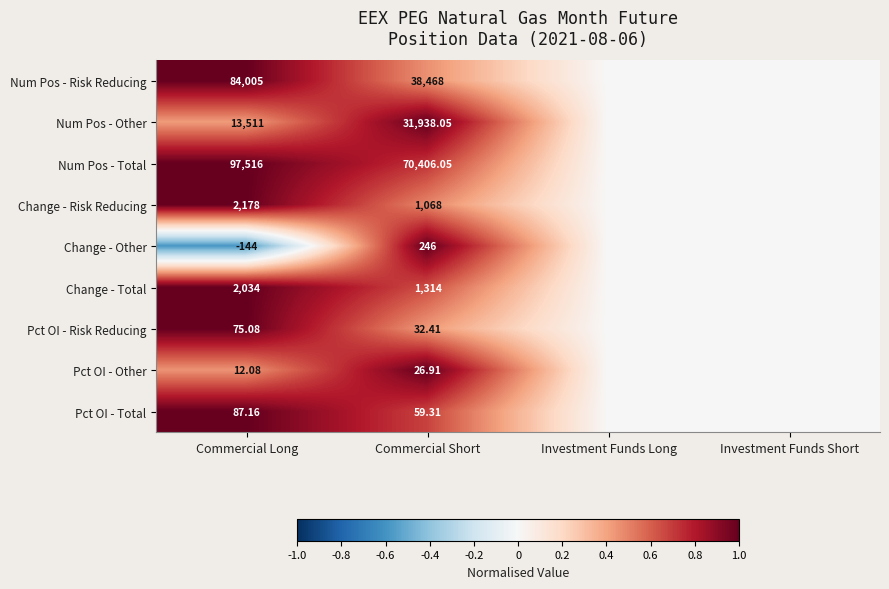

Rank the series at Commercial Long from lowest to highest value.

Change - Other, Pct OI - Other, Pct OI - Risk Reducing, Pct OI - Total, Change - Total, Change - Risk Reducing, Num Pos - Other, Num Pos - Risk Reducing, Num Pos - Total